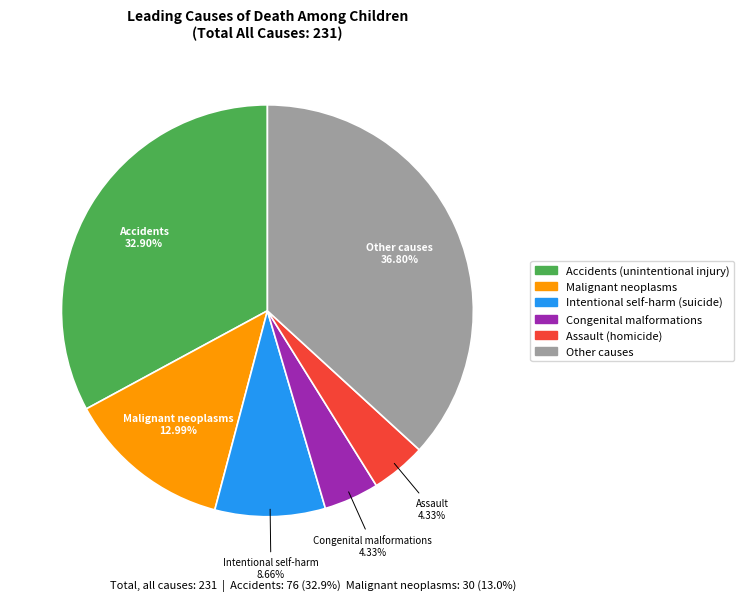

Which has a higher value, Congenital malformations or Other causes?

Other causes